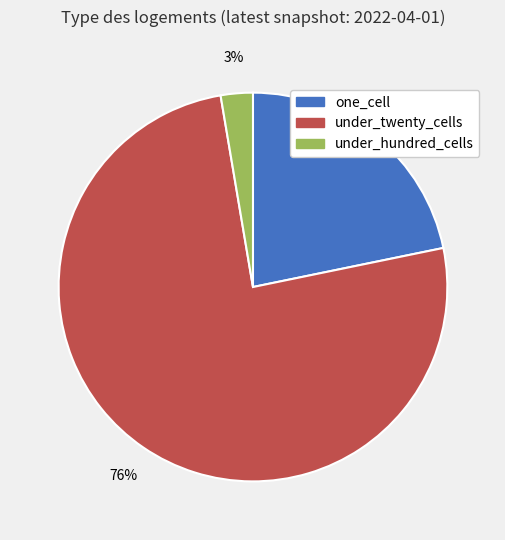

Is there a majority slice in this chart?

Yes